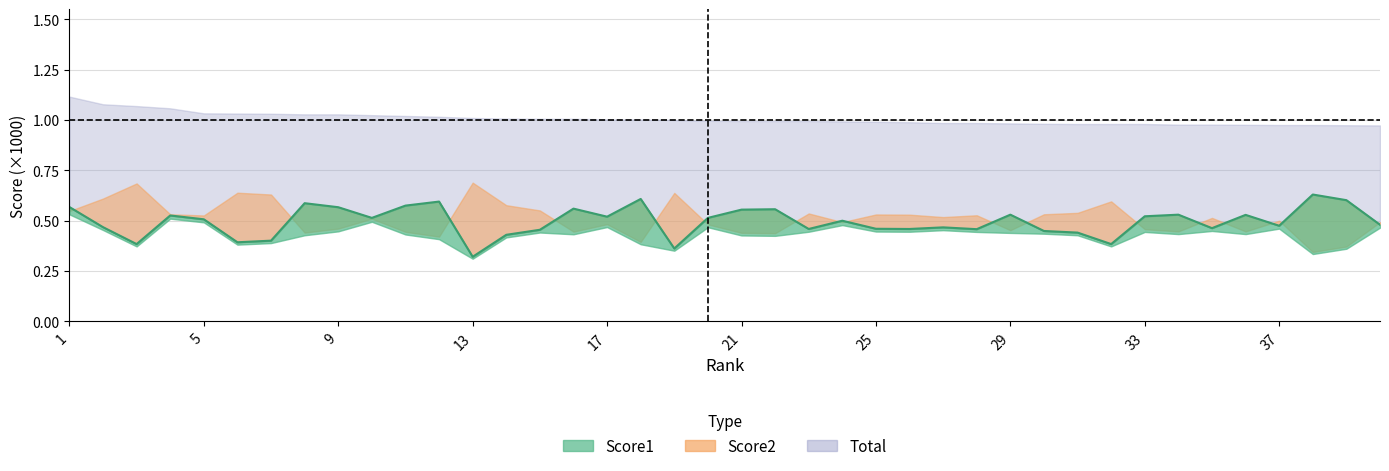

What is the maximum value for Total?

1.1